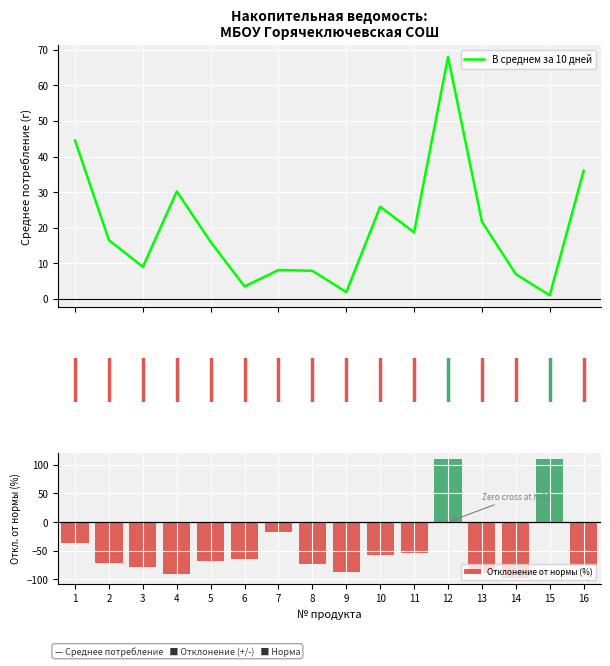

What is the highest value of the В среднем за 10 дней series?

68.0